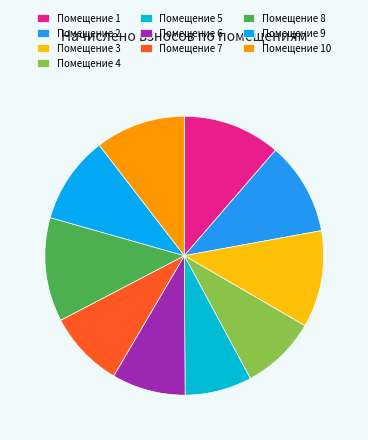

How many segments does this pie chart have?

10